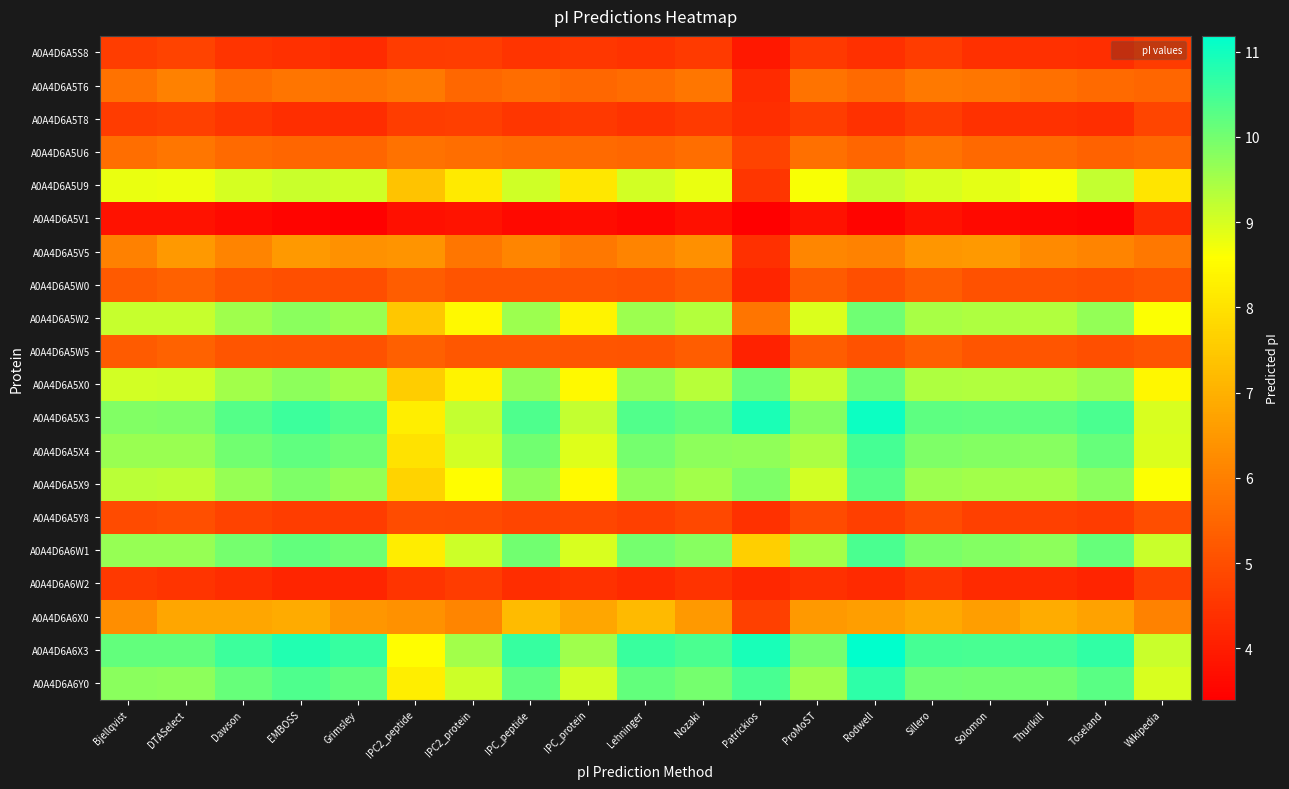

What is the total value across all series at Thurlkill?

143.1